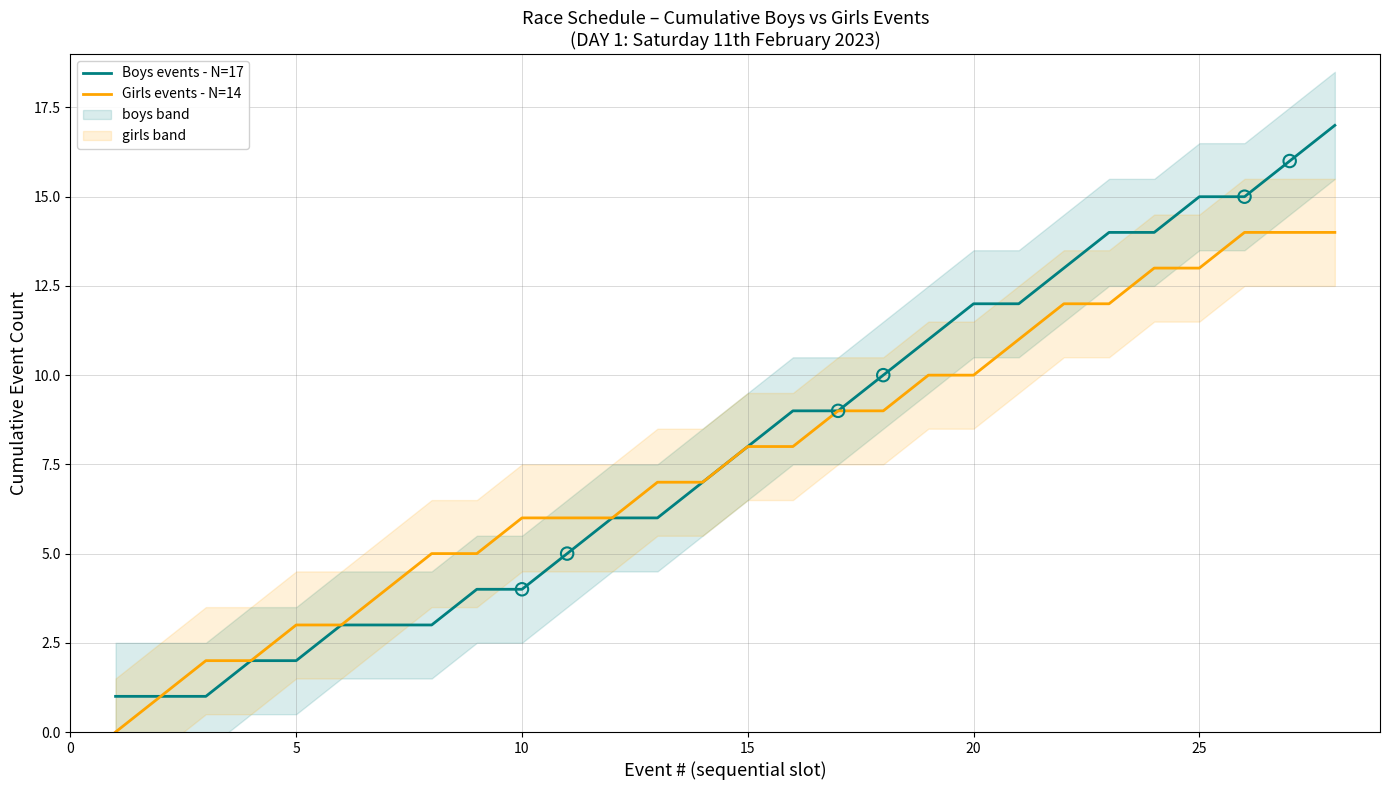

Which series reaches the minimum Y coordinate?

Girls events - N=14